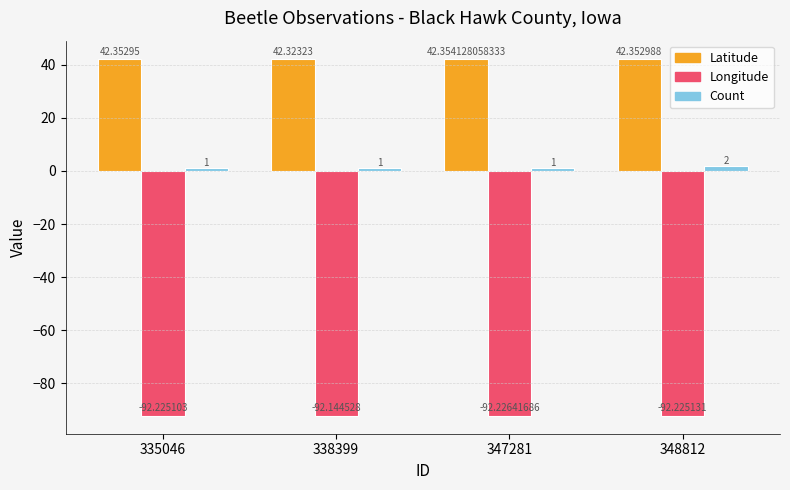

Rank the series at 347281 from lowest to highest value.

Longitude, Count, Latitude